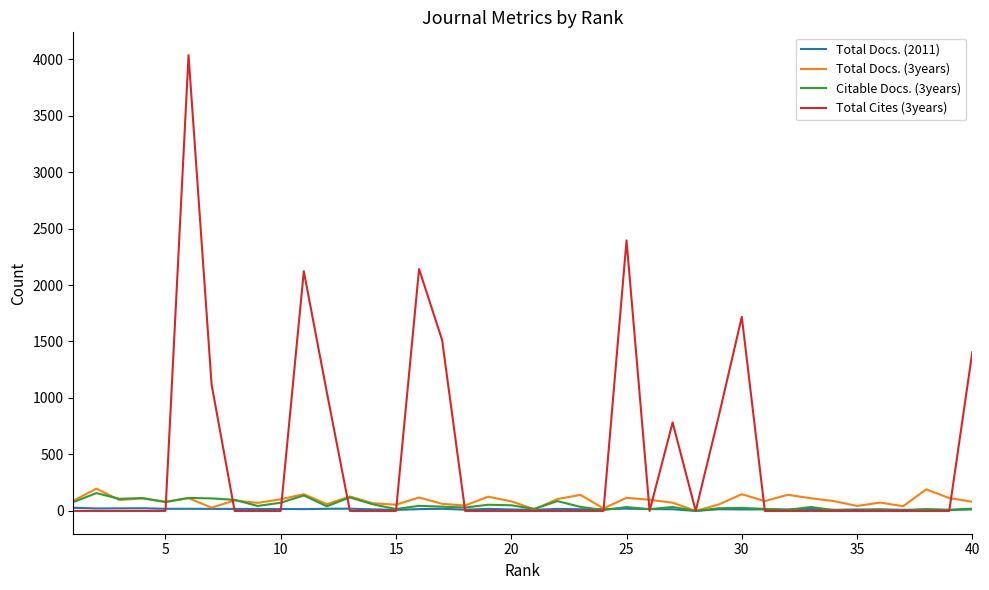

What is the maximum value shown in the chart?

4035